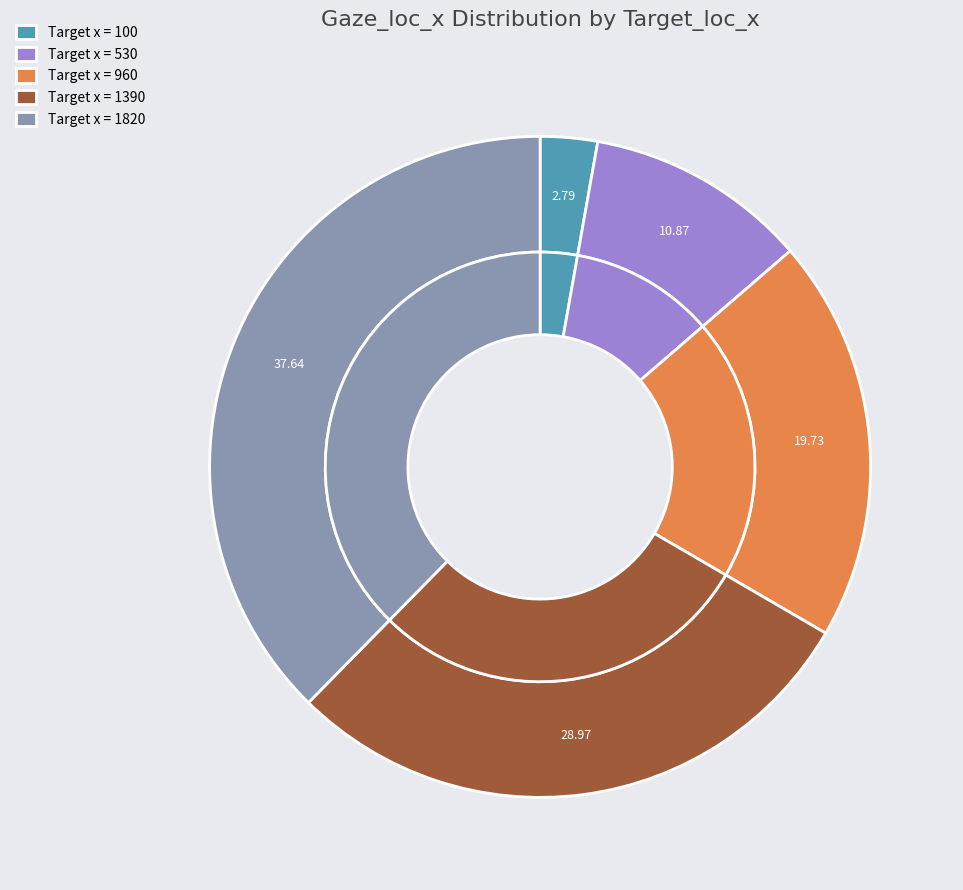

Is it true that 960 is 12% of the pie?

False